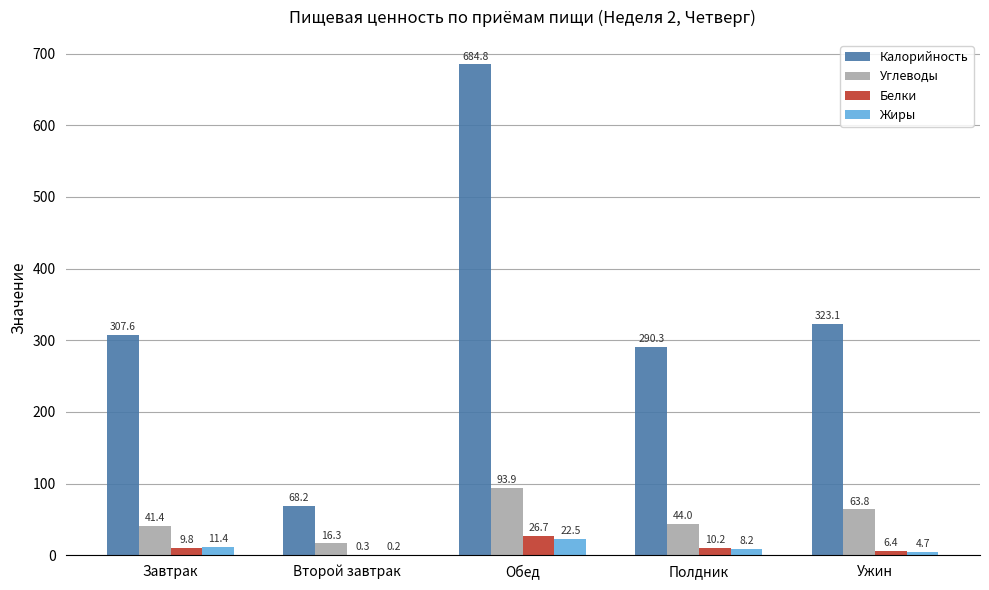

Is it true that Жиры equals 8.2 at Полдник?

True